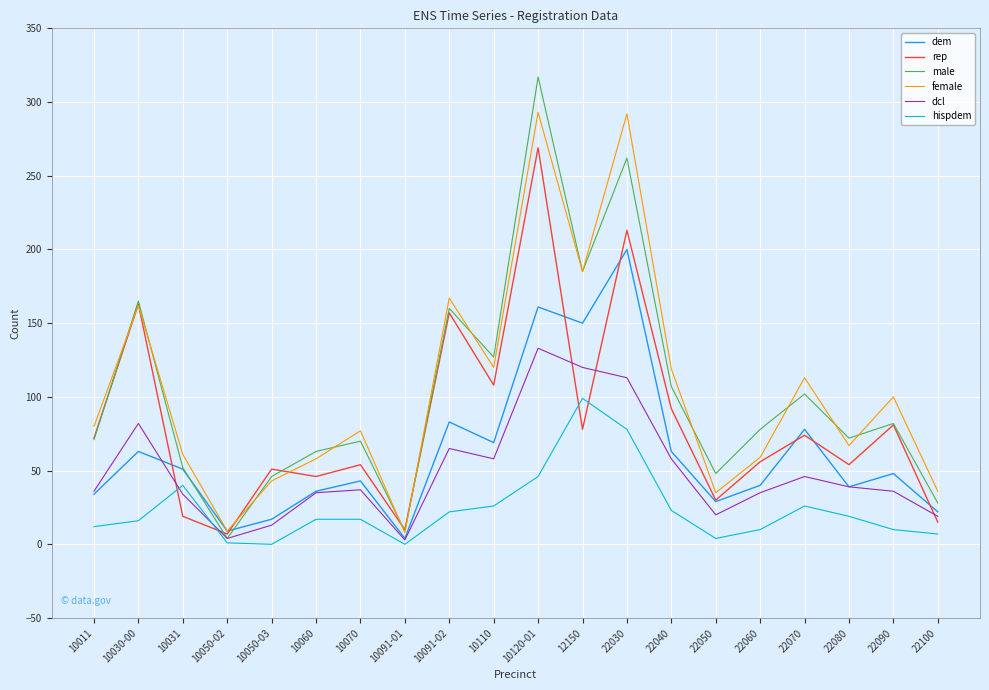

Where do hispdem and dcl first cross each other?

10030-00 and 10031